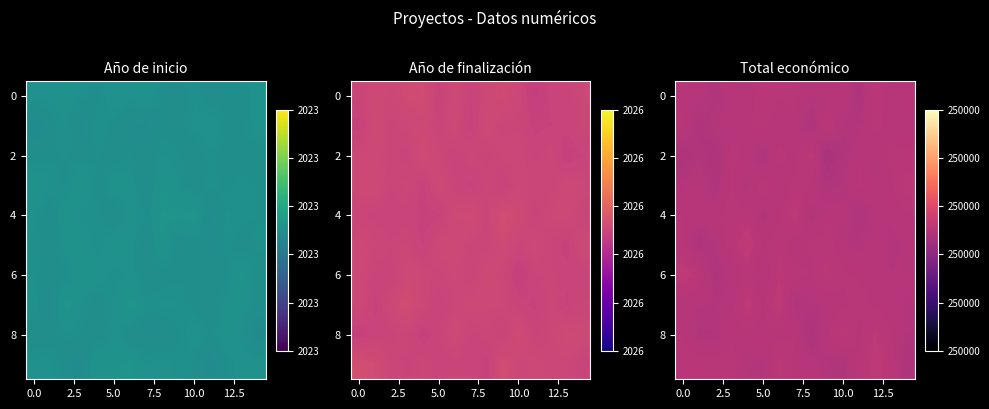

Is it true that row_4 equals 0.7 at 7.5?

False